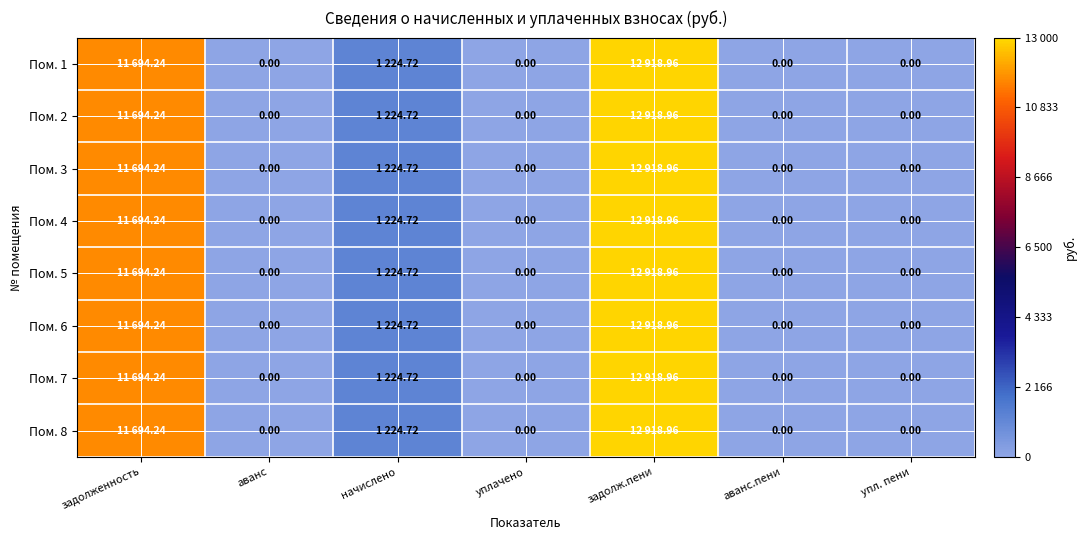

What is the greatest value displayed?

12919.0